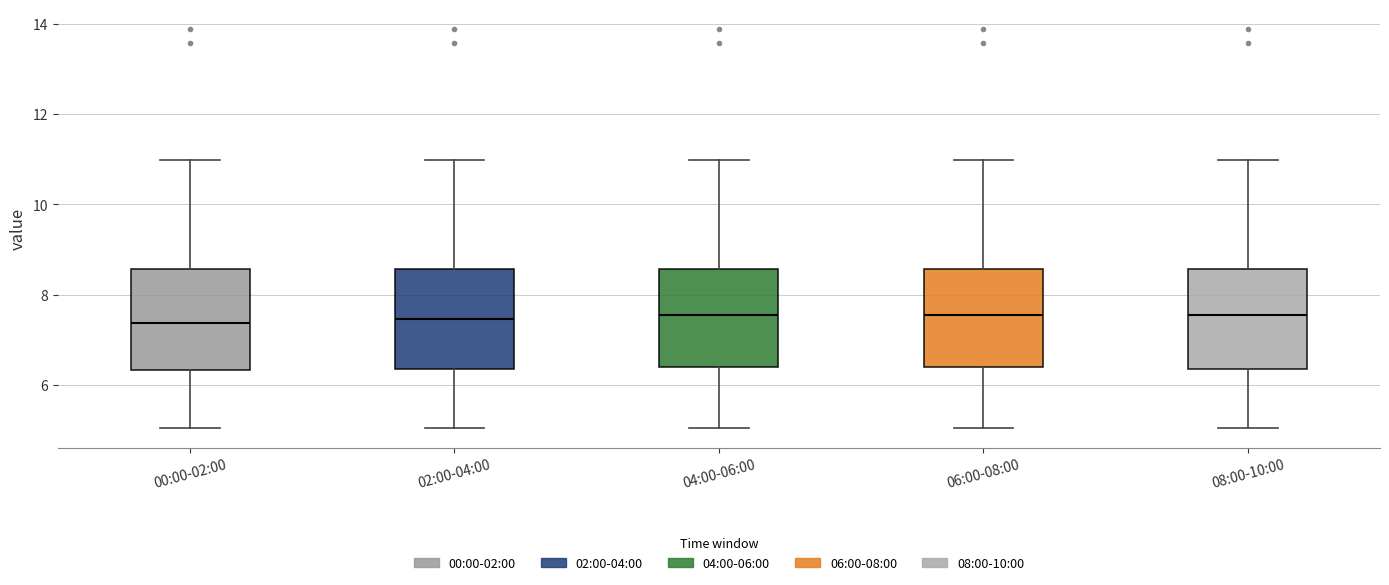

Reading left to right, read every box against the y-axis: the position of its median line, the range the box covers, and the ends of its whiskers. The values are not printed on the chart, so give them approximately, as read against the axis.

00:00-02:00: median 7.4, box 6.4 to 8.6, whiskers 5.0 to 11.0
02:00-04:00: median 7.4, box 6.4 to 8.6, whiskers 5.0 to 11.0
04:00-06:00: median 7.6, box 6.4 to 8.6, whiskers 5.0 to 11.0
06:00-08:00: median 7.6, box 6.4 to 8.6, whiskers 5.0 to 11.0
08:00-10:00: median 7.6, box 6.4 to 8.6, whiskers 5.0 to 11.0